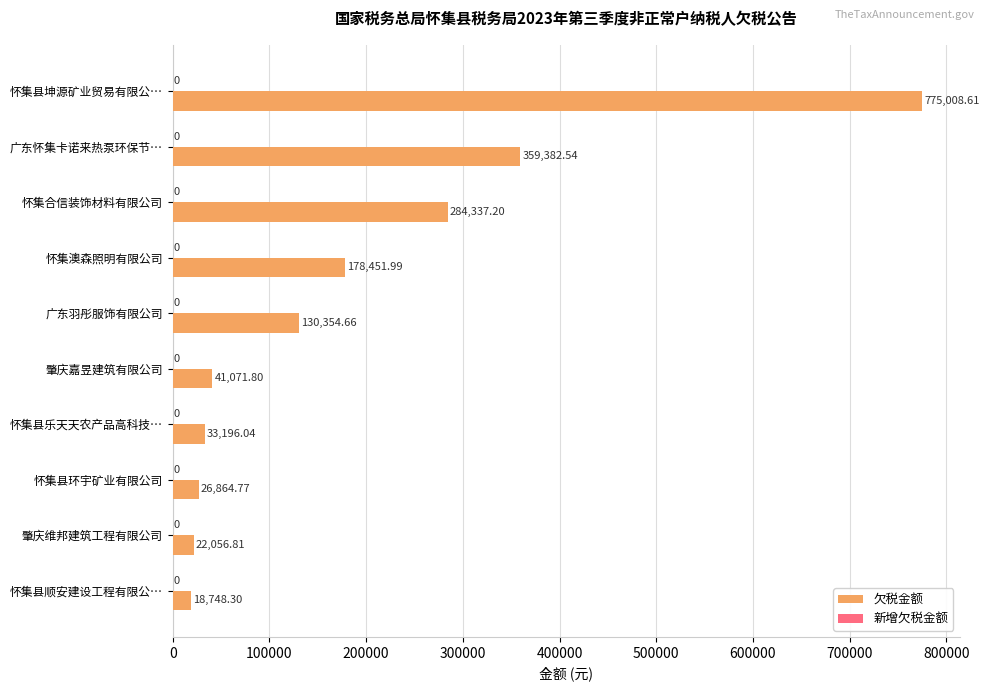

Rank the categories by value from lowest to highest.

怀集县顺安建设工程有限公…, 肇庆维邦建筑工程有限公司, 怀集县环宇矿业有限公司, 怀集县乐天天农产品高科技…, 肇庆嘉昱建筑有限公司, 广东羽彤服饰有限公司, 怀集澳森照明有限公司, 怀集合信装饰材料有限公司, 广东怀集卡诺来热泵环保节…, 怀集县坤源矿业贸易有限公…